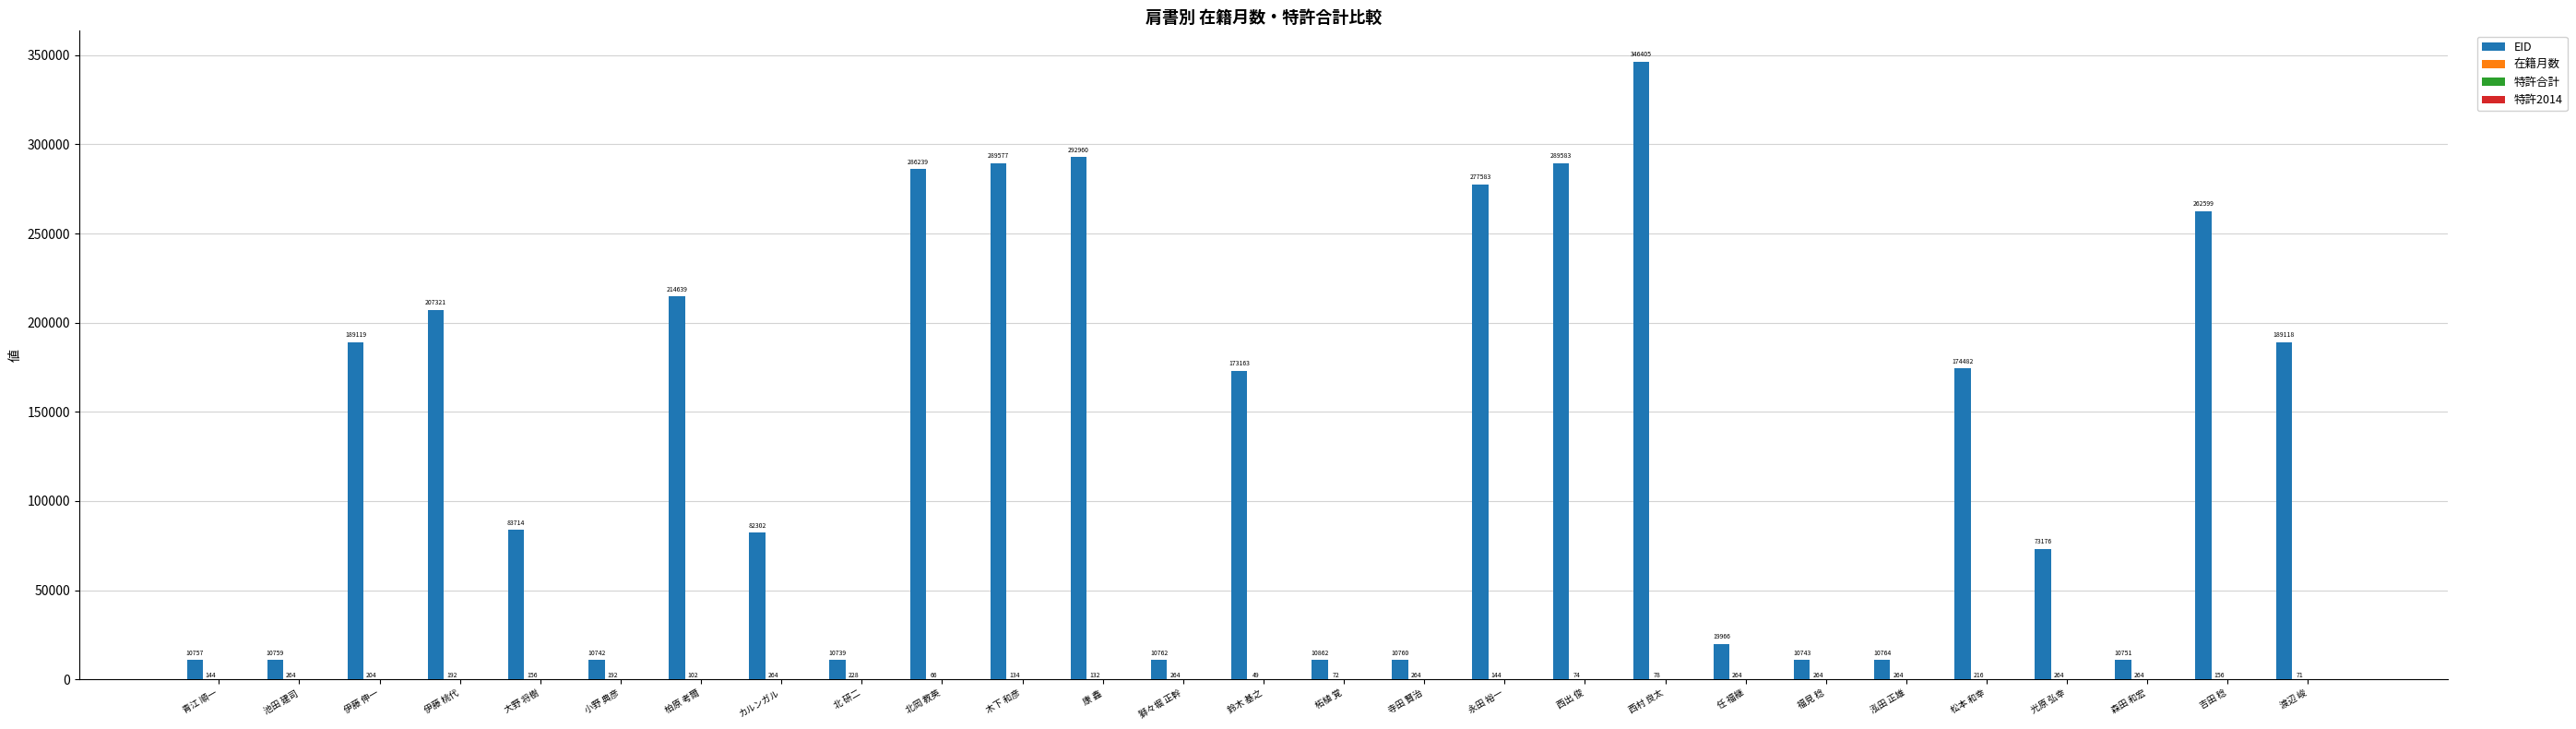

What value does the EID series have at 松本 和幸?

174482